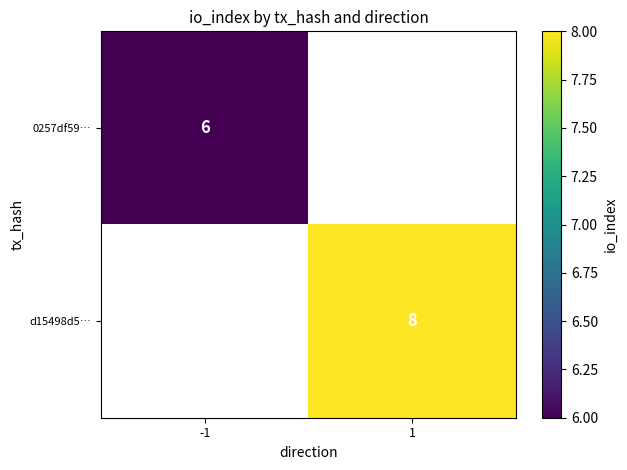

True or false: d15498d5… has a value of 5 at 1.

False